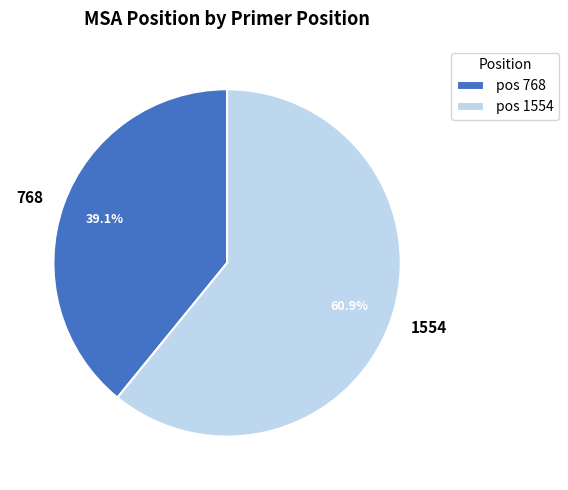

Combined, do 768 and 1554 account for over 50%?

Yes